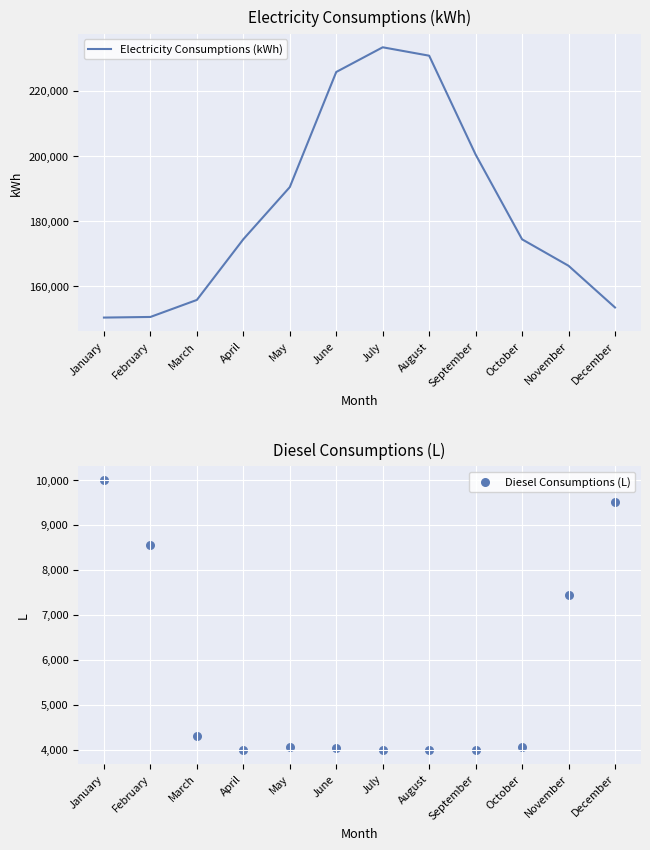

At which category is the sum across all series the highest?

July